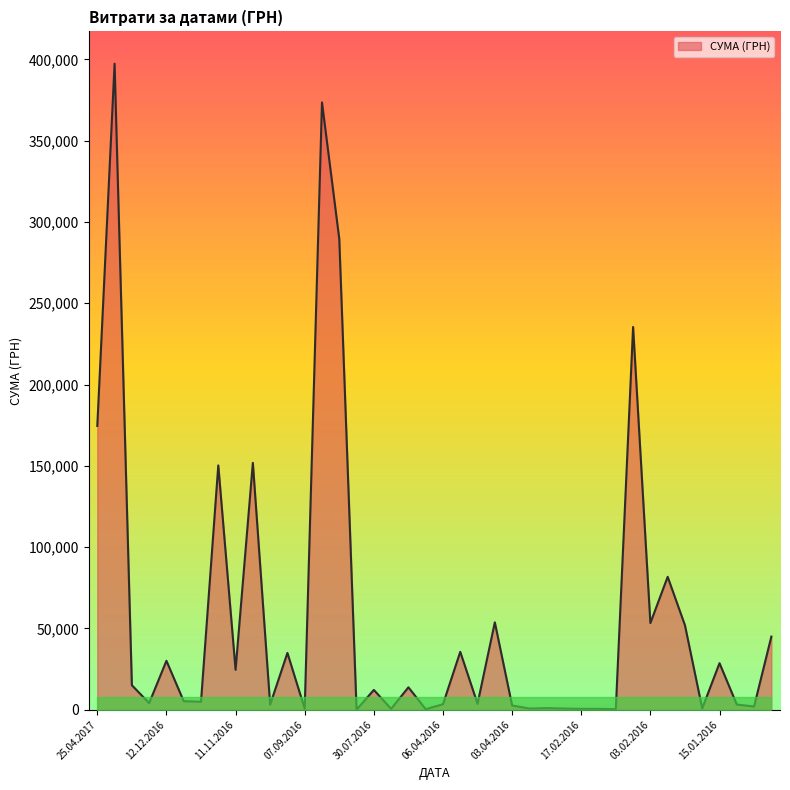

What is the minimum value shown in the chart?

17.0